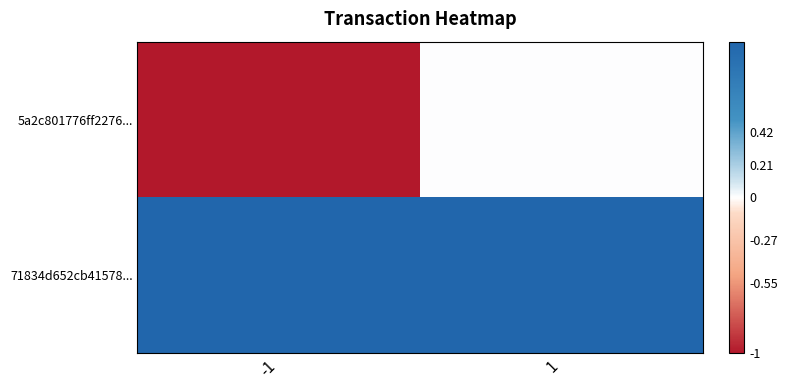

List the series in order of their overall mean, lowest first.

5a2c801776ff2276..., 71834d652cb41578...